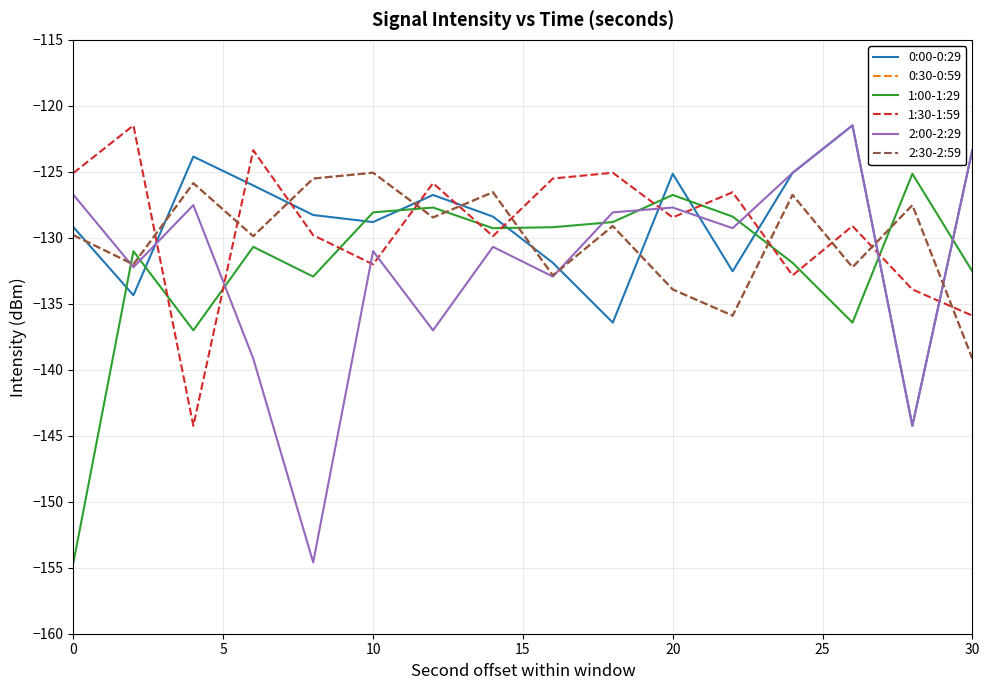

Rank the series by their maximum value, from highest to lowest.

0:00-0:29, 1:30-1:59, 2:00-2:29, 0:30-0:59, 2:30-2:59, 1:00-1:29